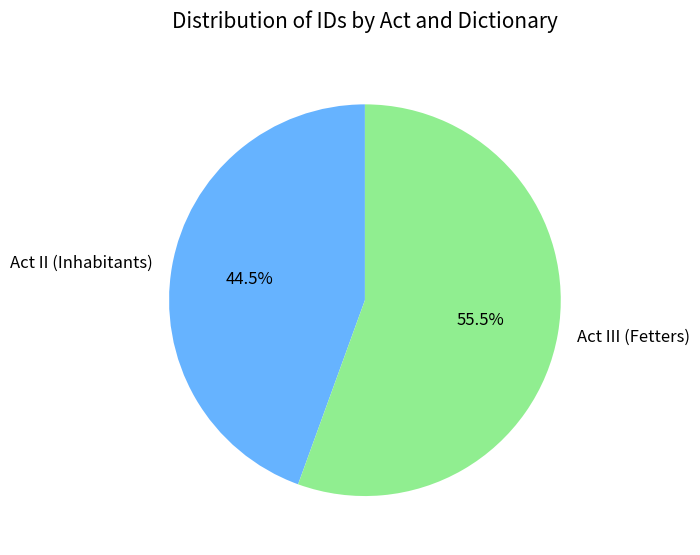

Is Act II (Inhabitants) the majority of the pie?

No